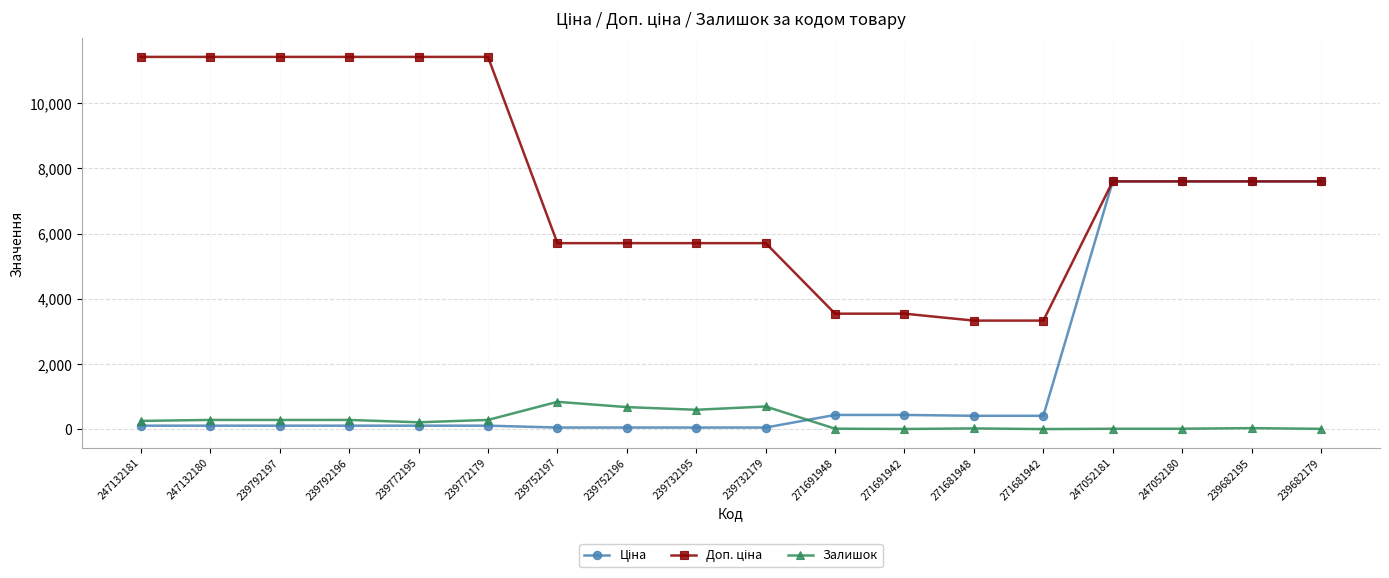

What is the maximum value shown in the chart?

11410.0